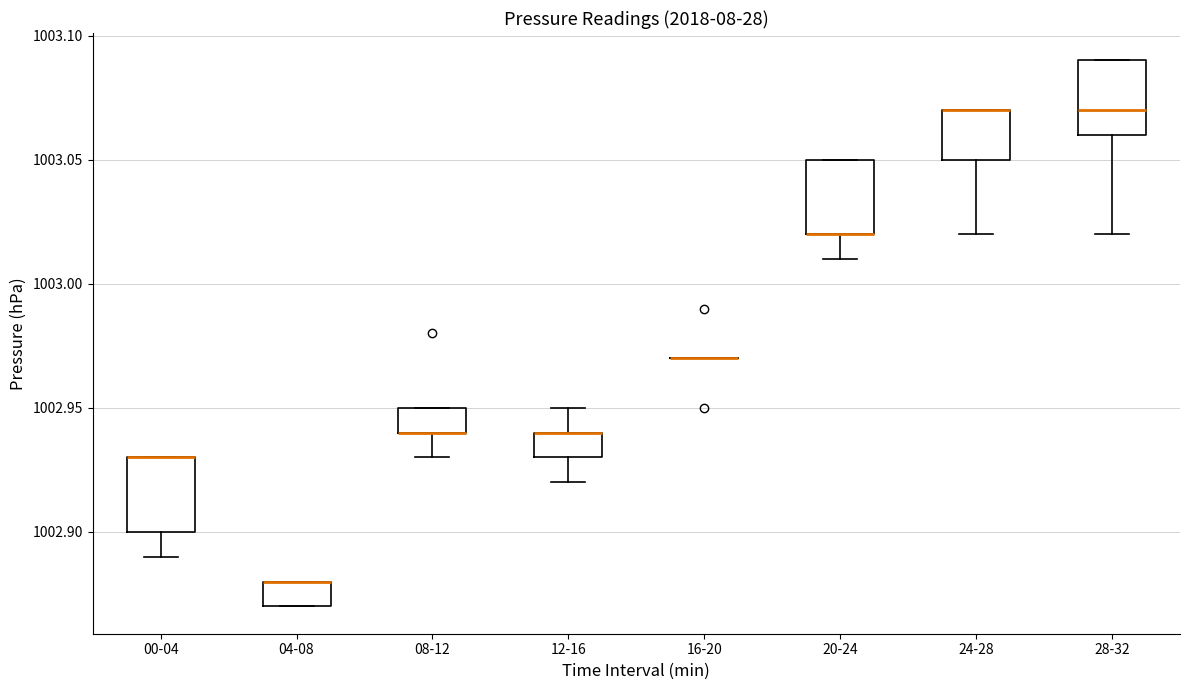

Reading left to right, read every box against the y-axis: the position of its median line, the range the box covers, and the ends of its whiskers. The values are not printed on the chart, so give them approximately, as read against the axis.

00-04: median 1002.93 (drawn on the box's upper edge), box 1002.90 to 1002.93, whiskers 1002.89 to 1002.93
04-08: median 1002.88 (drawn on the box's upper edge), box 1002.87 to 1002.88, whiskers 1002.87 to 1002.88
08-12: median 1002.94 (drawn on the box's lower edge), box 1002.94 to 1002.95, whiskers 1002.93 to 1002.95
12-16: median 1002.94 (drawn on the box's upper edge), box 1002.93 to 1002.94, whiskers 1002.92 to 1002.95
16-20: box collapsed to a line at 1002.97, whiskers 1002.97 to 1002.97
20-24: median 1003.02 (drawn on the box's lower edge), box 1003.02 to 1003.05, whiskers 1003.01 to 1003.05
24-28: median 1003.07 (drawn on the box's upper edge), box 1003.05 to 1003.07, whiskers 1003.02 to 1003.07
28-32: median 1003.07, box 1003.06 to 1003.09, whiskers 1003.02 to 1003.09